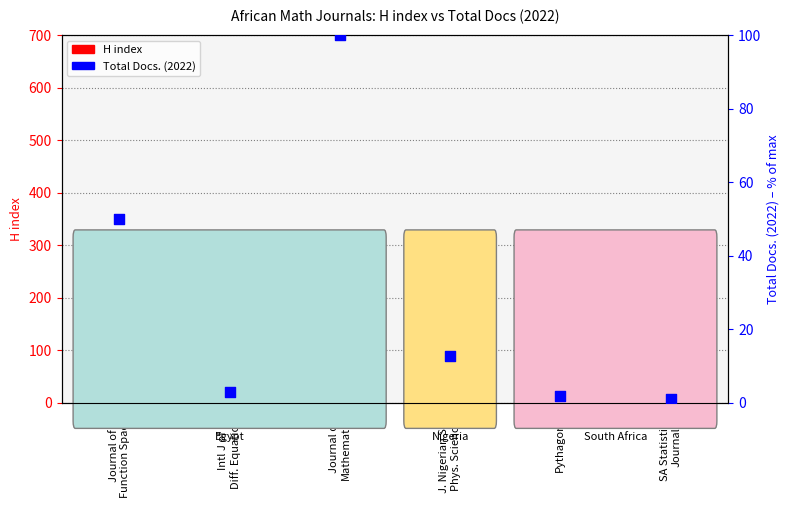

What is the total value across all series at Intl J of
Diff. Equations?

29.0